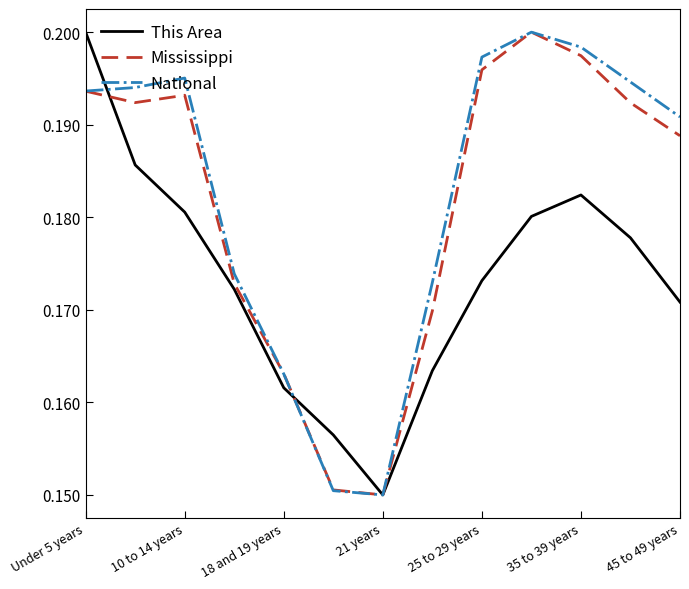

At which label is This Area closest to 0?

21 years